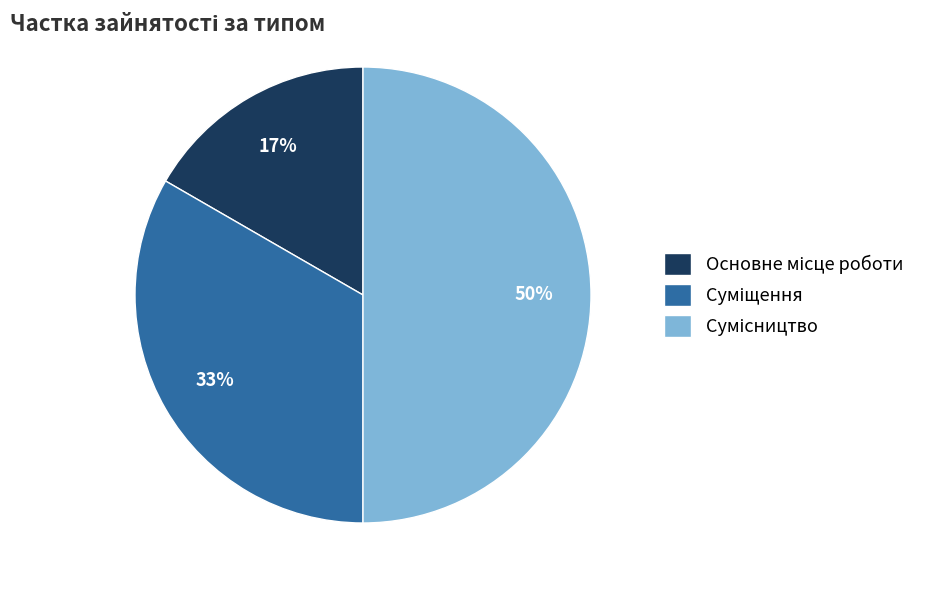

To the nearest percent, what is the difference between the largest and smallest slice percentages?

33%